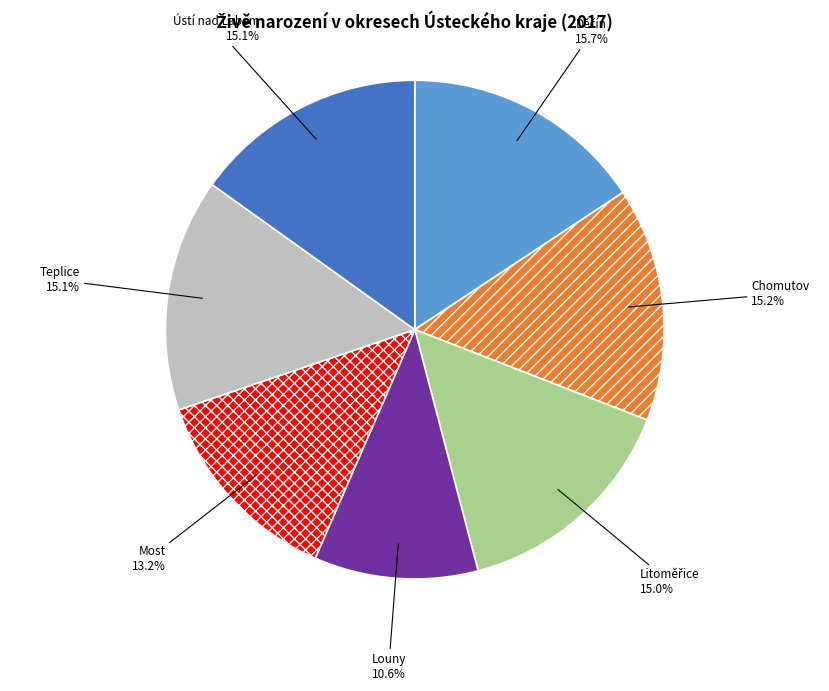

Does any single category account for the majority?

No